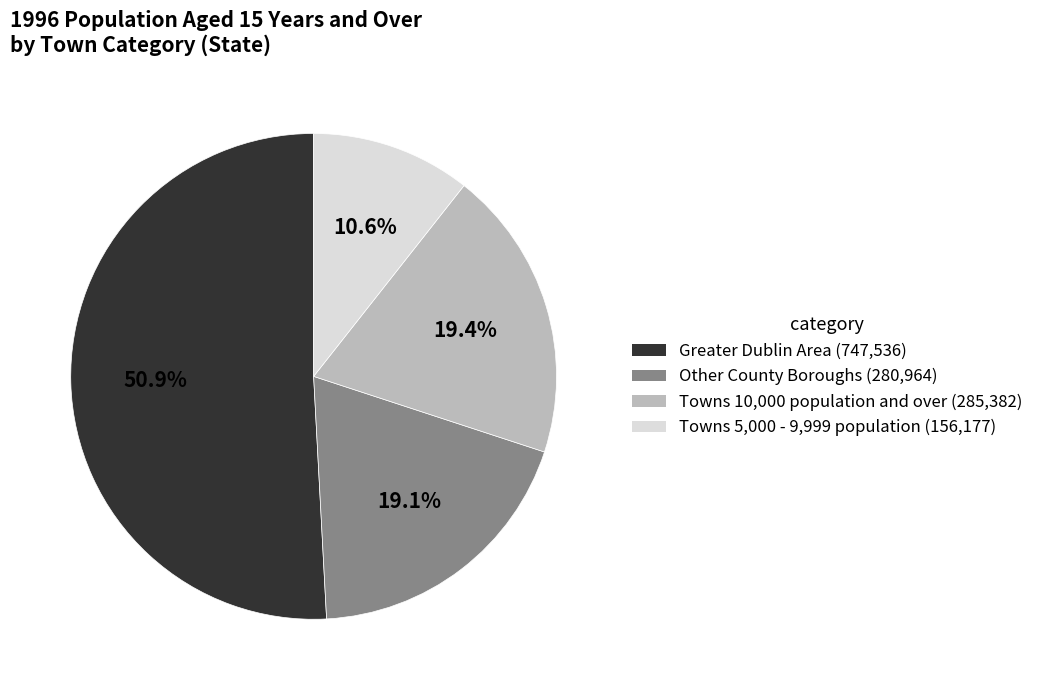

Which has a higher value, Towns 10,000 population and over or Towns 5,000 - 9,999 population?

Towns 10,000 population and over